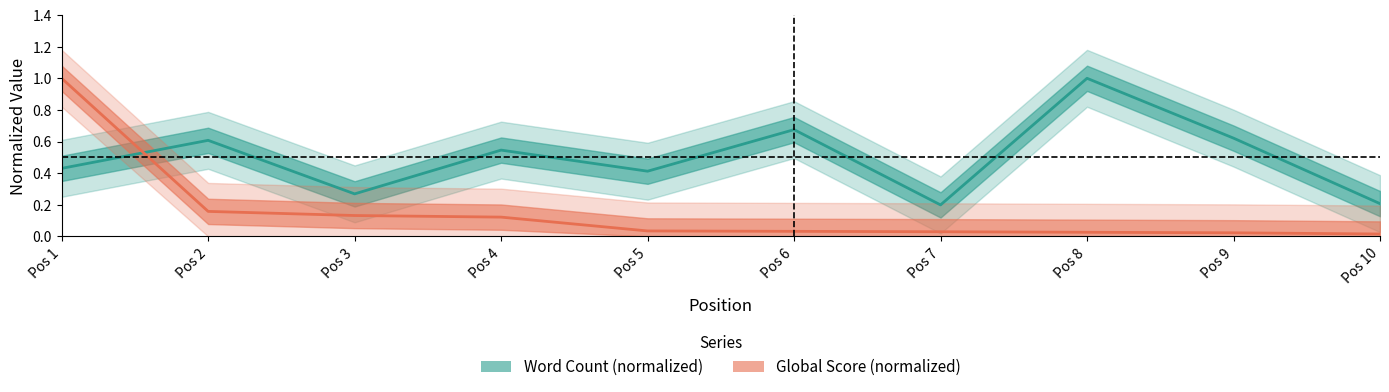

Reading right to left, extract all data points from this chart.

Word Count: 0.2	0.6	1.0	0.2	0.7	0.4	0.5	0.3	0.6	0.4
Global Score: 0.0	0.0	0.0	0.0	0.0	0.0	0.1	0.1	0.2	1.0